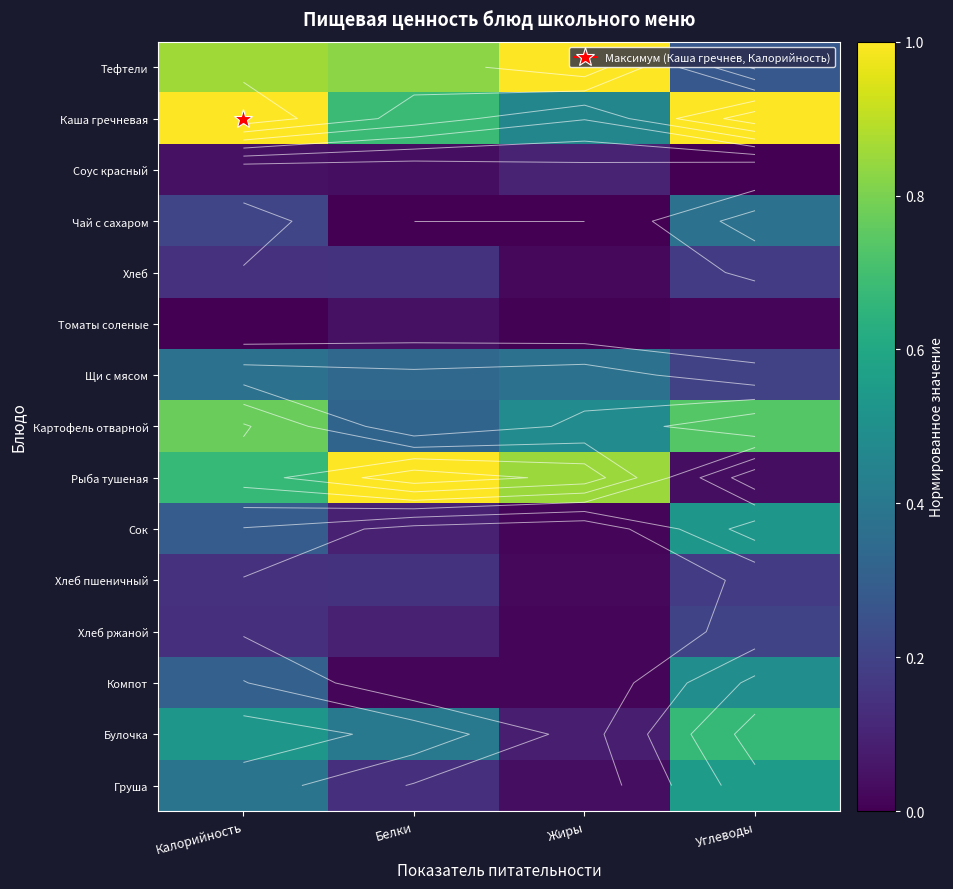

What is the difference between the Булочка values at Жиры and Белки?

0.3